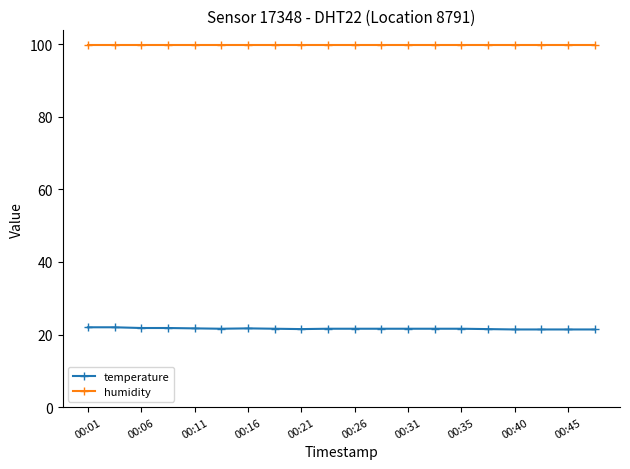

True or false: temperature has more than 0 points higher than both neighbors.

True